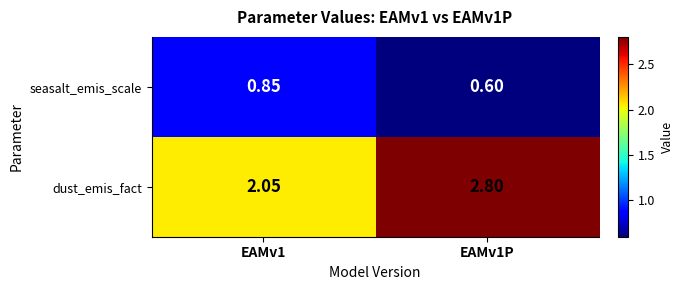

Which series has the largest total across all categories?

dust_emis_fact